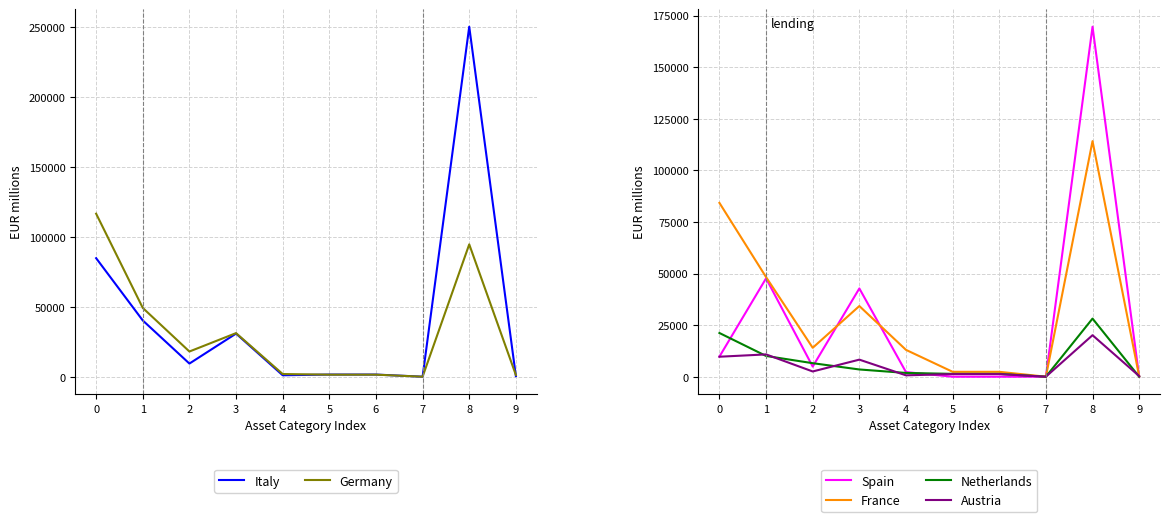

Which series has the largest total across all categories?

Italy